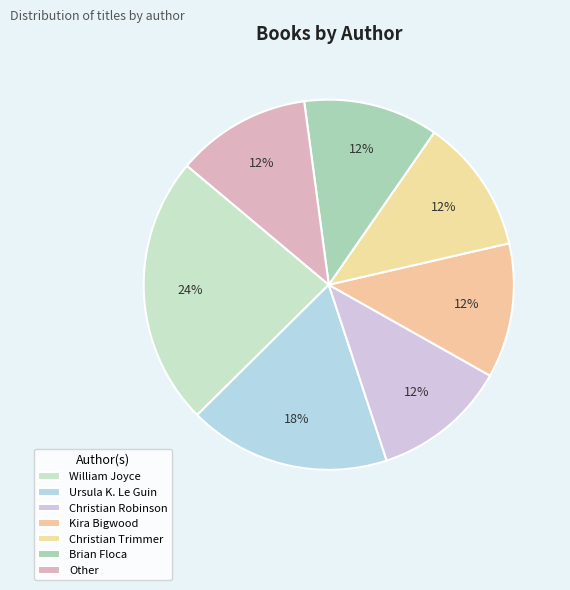

How many slices are in this pie chart?

7